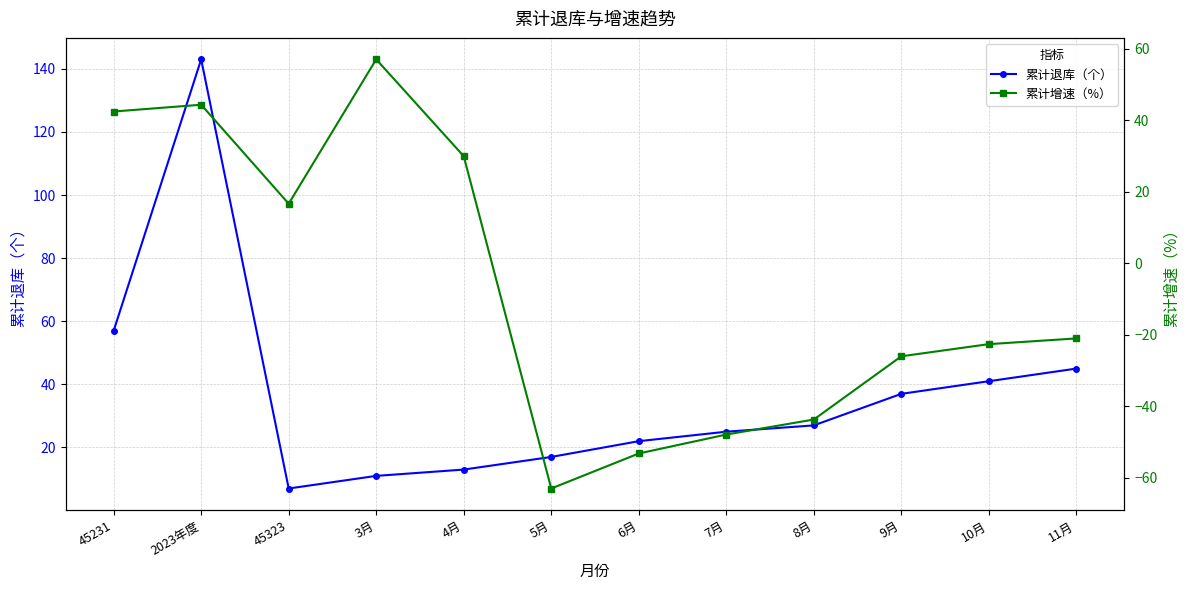

The value of 累计退库（个） at 5月 is 23.8. True or false?

False